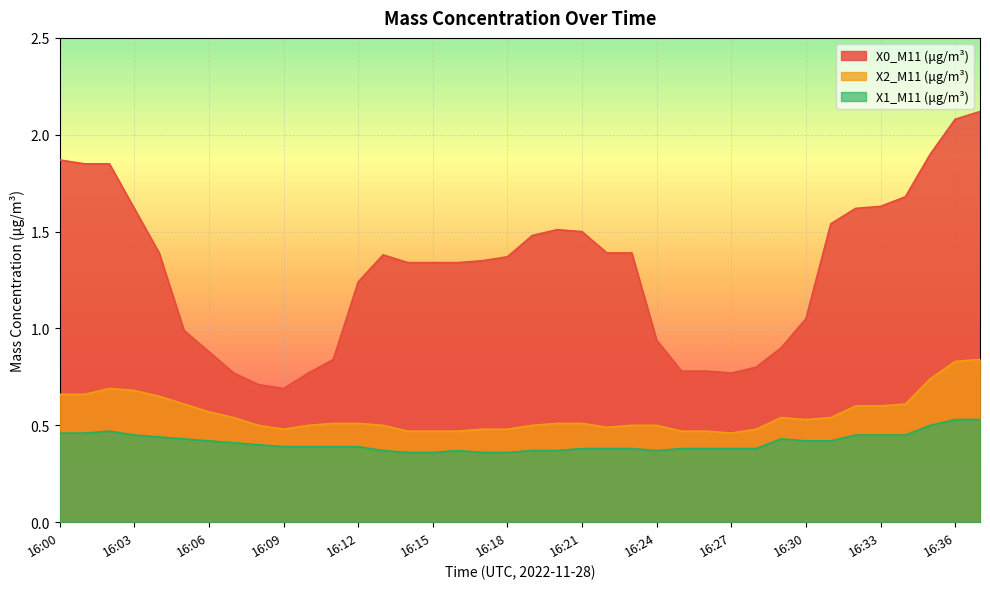

Is it true that X1_M11 (μg/m³) equals 0.6 at 16:25?

False